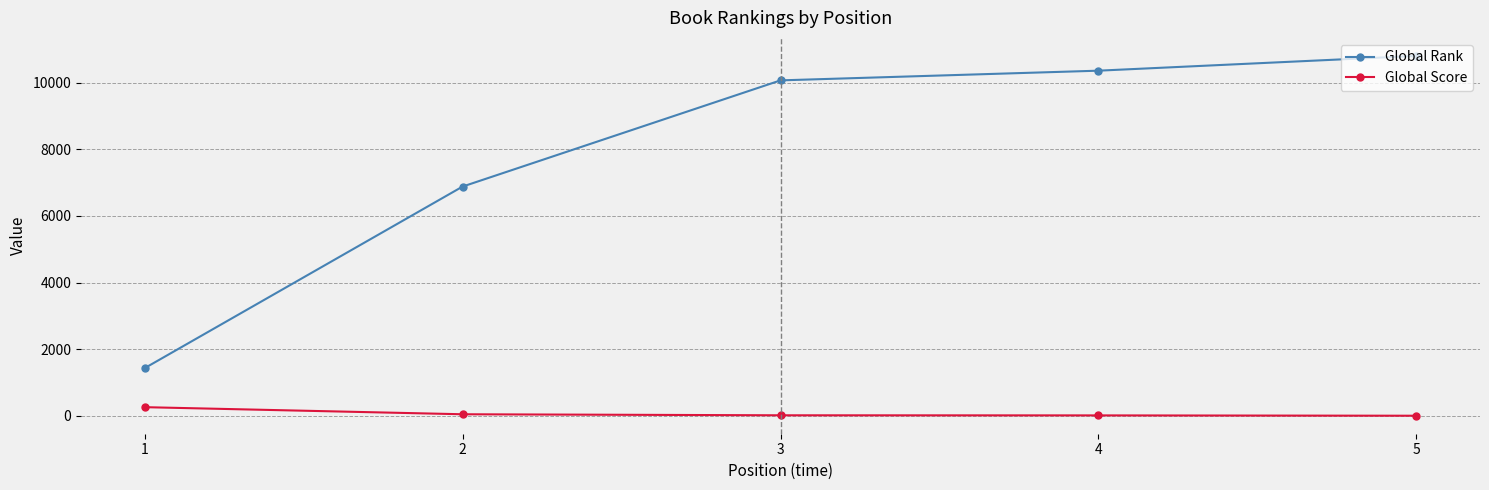

What are all the series names shown in the legend?

Global Rank, Global Score